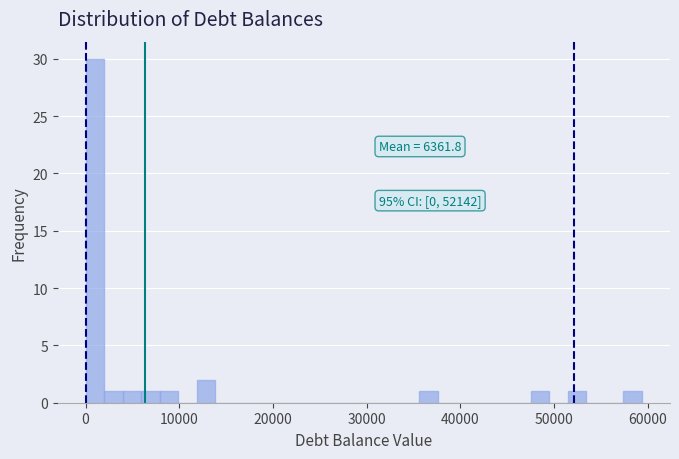

Read against the x-axis, roughly where is the centre of the tallest bar?

1000